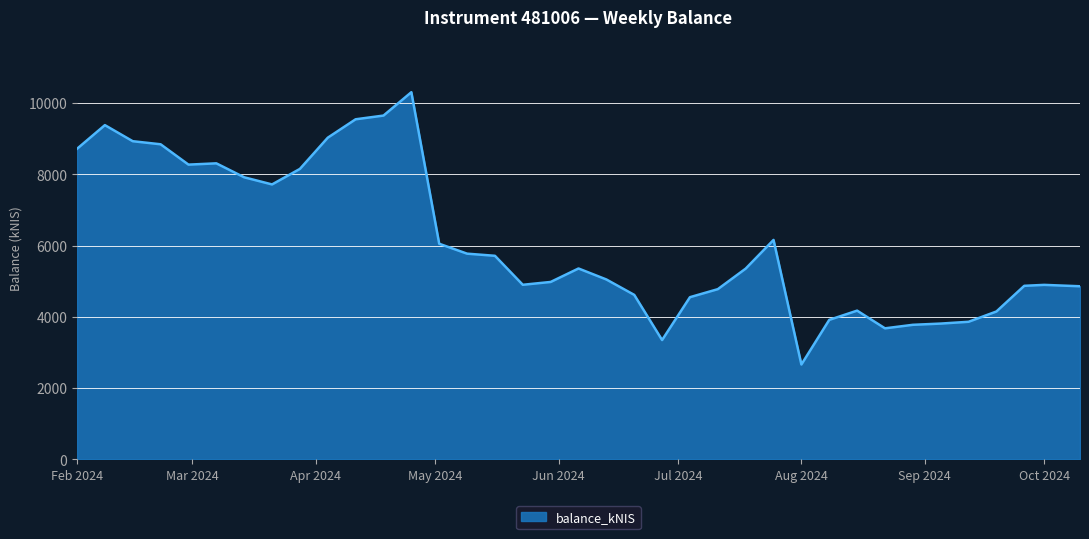

What is the difference between the second highest and second lowest values?

6303.5